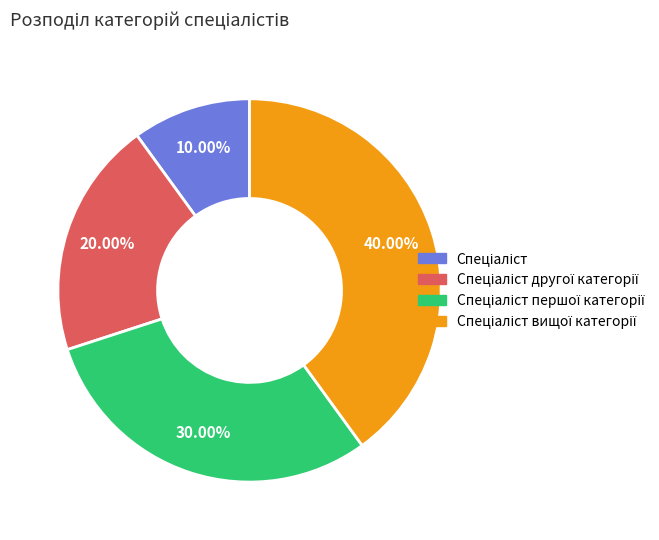

Do Спеціаліст другої категорії and Спеціаліст першої категорії together represent more than half of the pie?

No